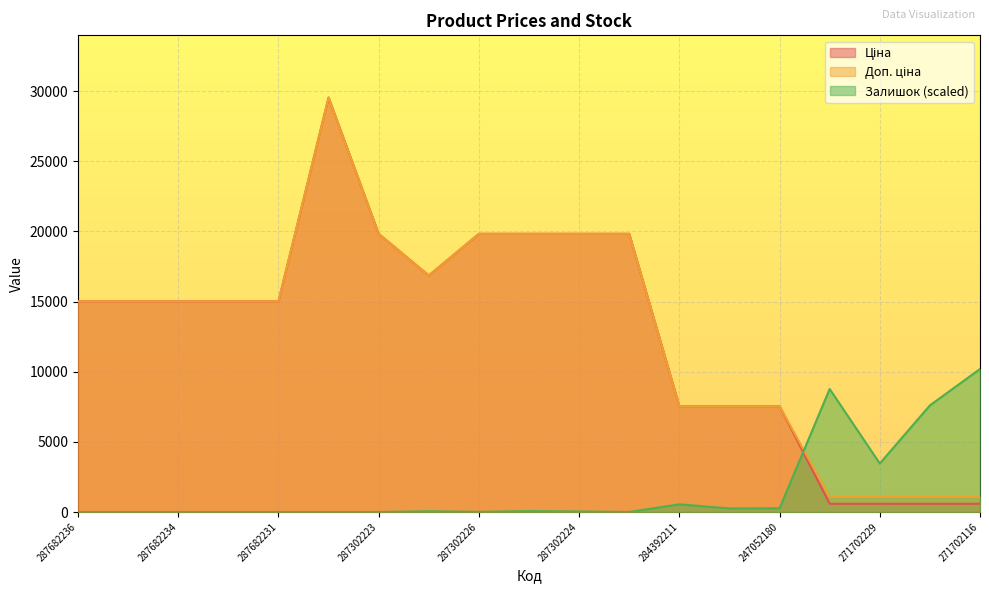

What are all the series names shown in the legend?

Ціна, Доп. ціна, Залишок